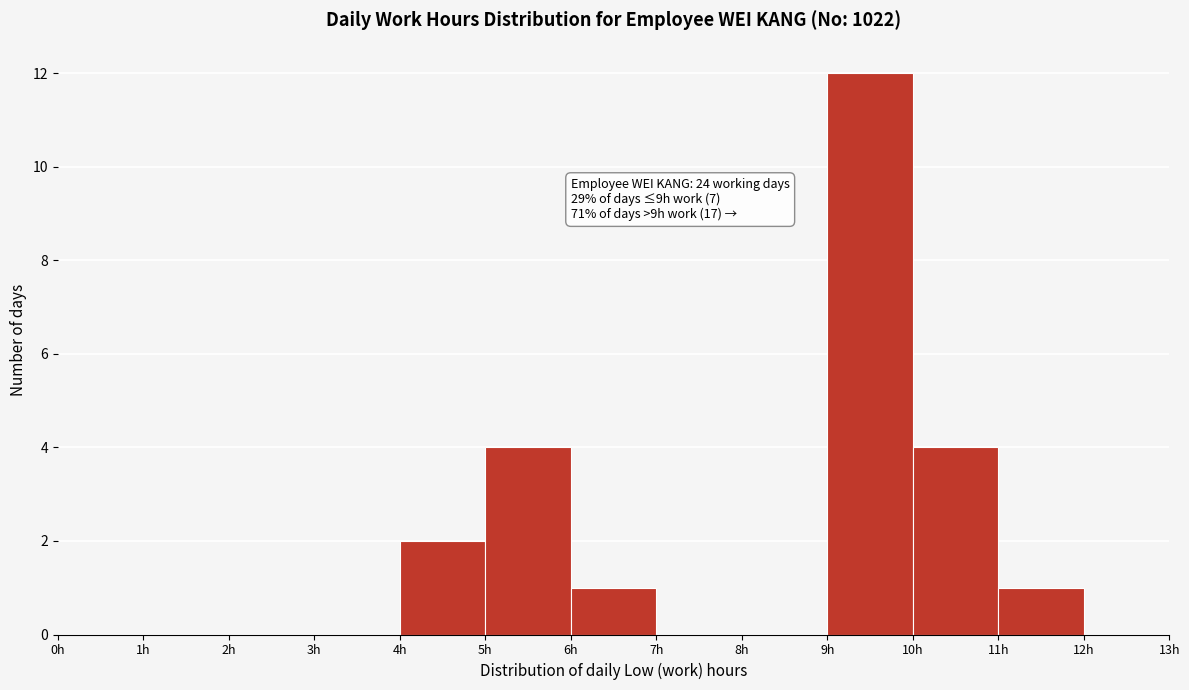

Over which range of the x-axis is the bar tallest?

9 to 10